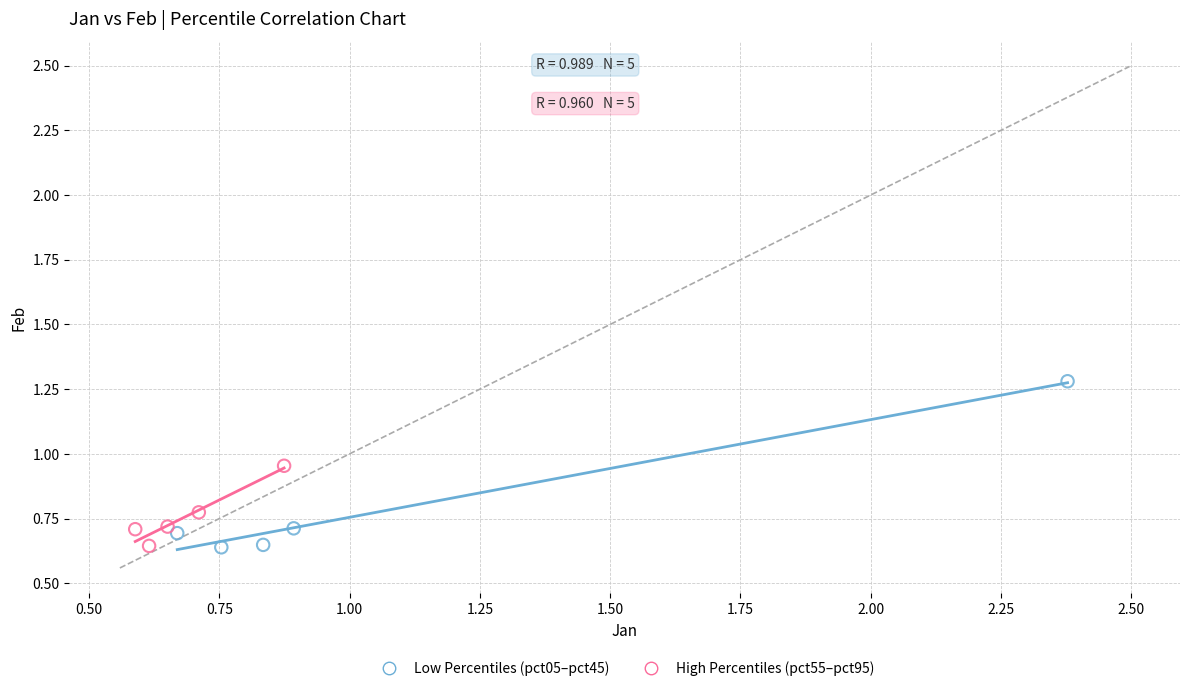

Which series has the largest Y range (max minus min)?

Low Percentiles (pct05–pct45)